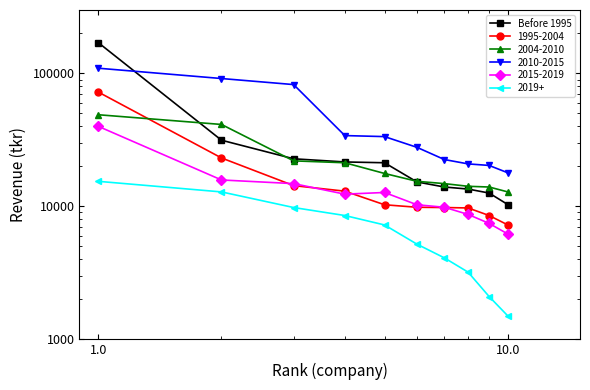

Count the number of values greater than 21295.

4